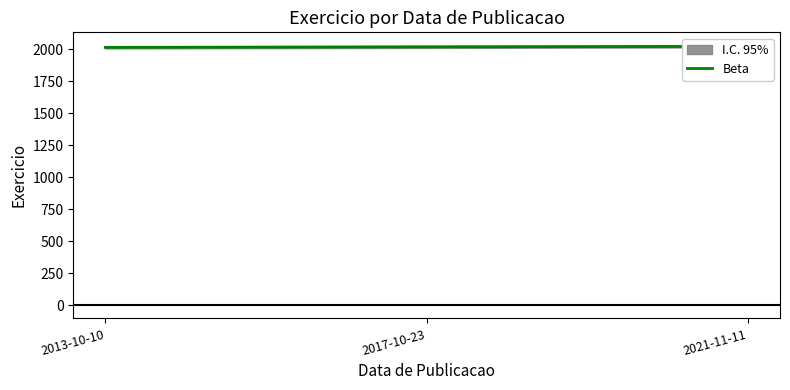

Rank the categories by value from lowest to highest.

2013-10-10, 2017-10-23, 2021-11-11